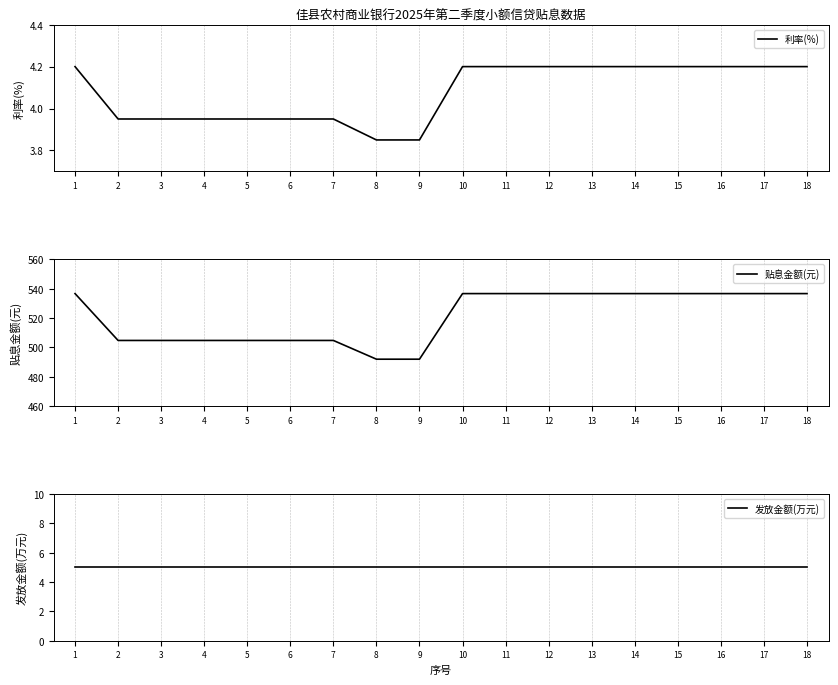

The 贴息金额(元) series shows 188.2 at 5. True or false?

False